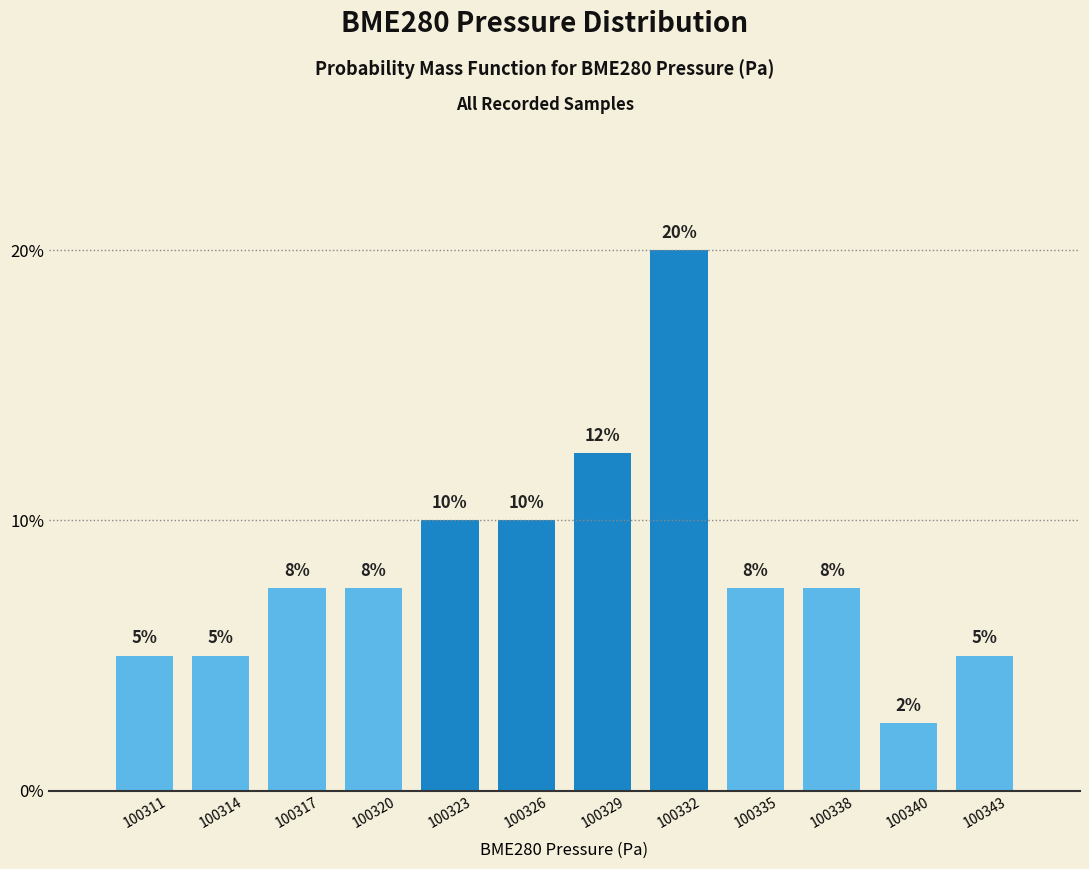

How many values are between 5 and 10?

9